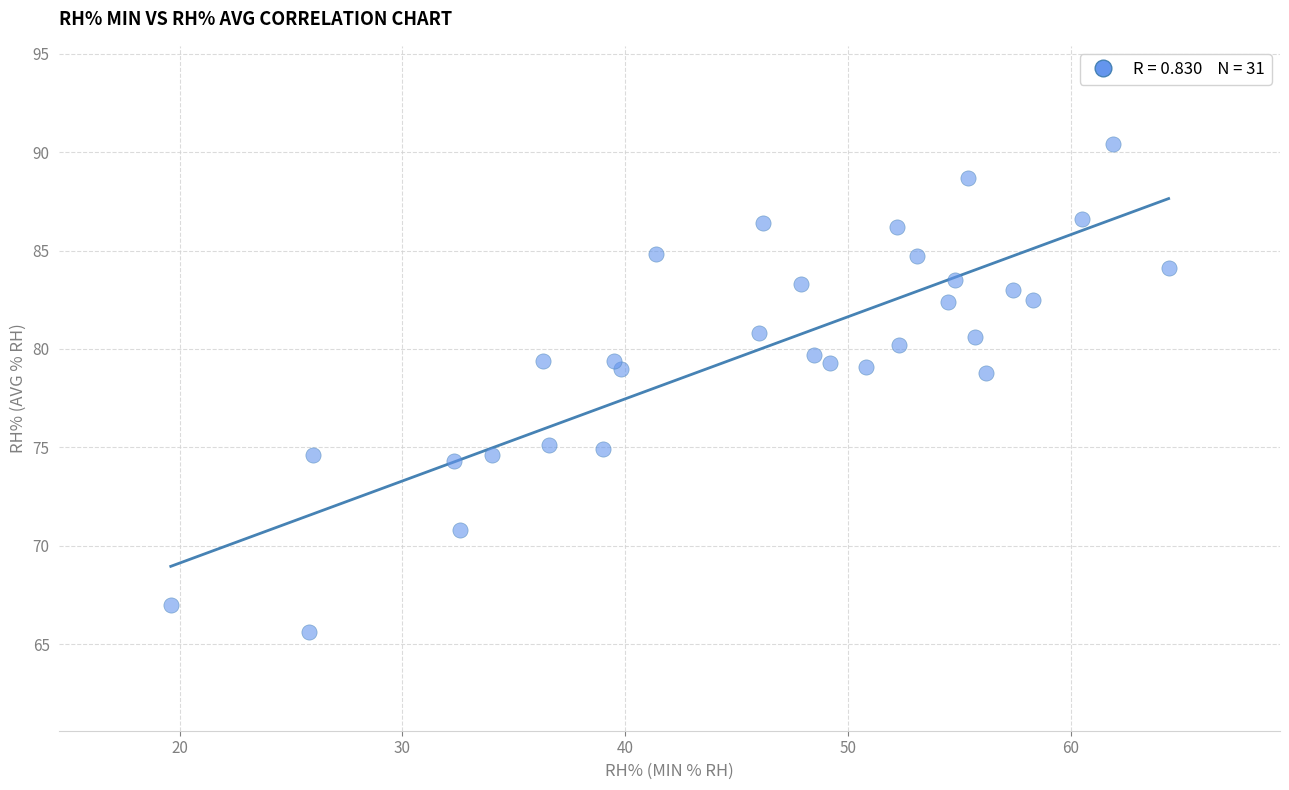

What is the range of X values (max minus min)?

44.8